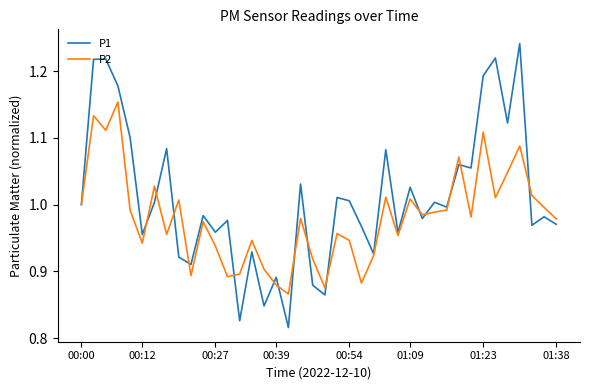

What is the difference between the second highest and minimum values in the P2 series?

0.3